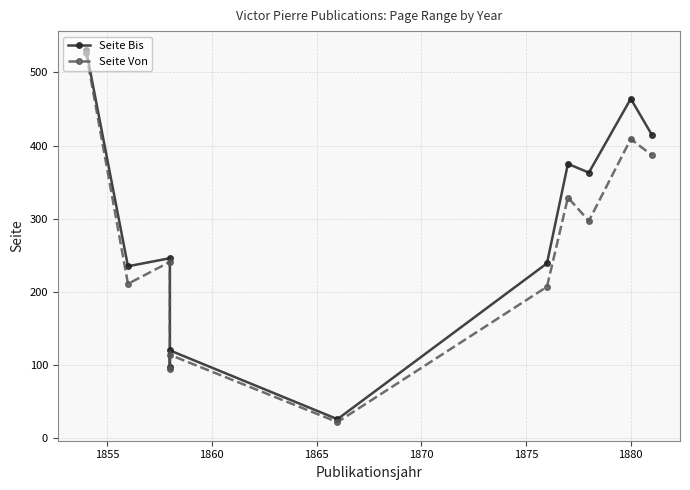

What is the highest value of the Seite Bis series?

531